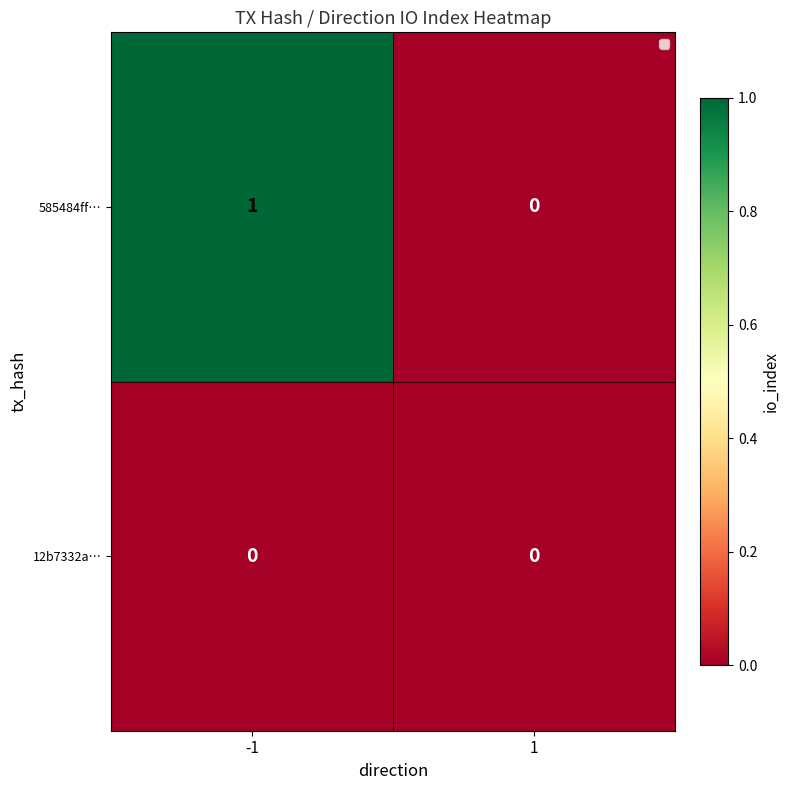

List the labels in order of 585484ff… value, smallest first.

1, -1